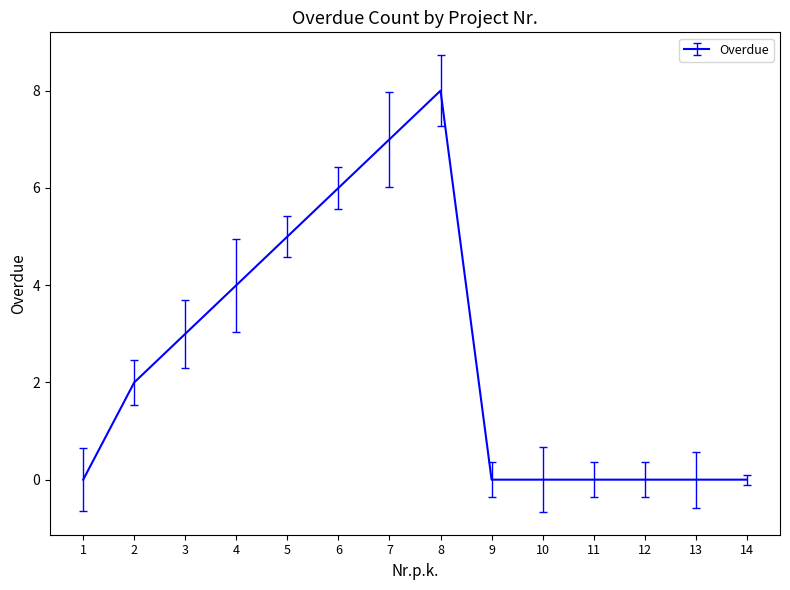

Reading left to right, what are all the values shown in this chart?

0	2	3	4	5	6	7	8	0	0	0	0	0	0